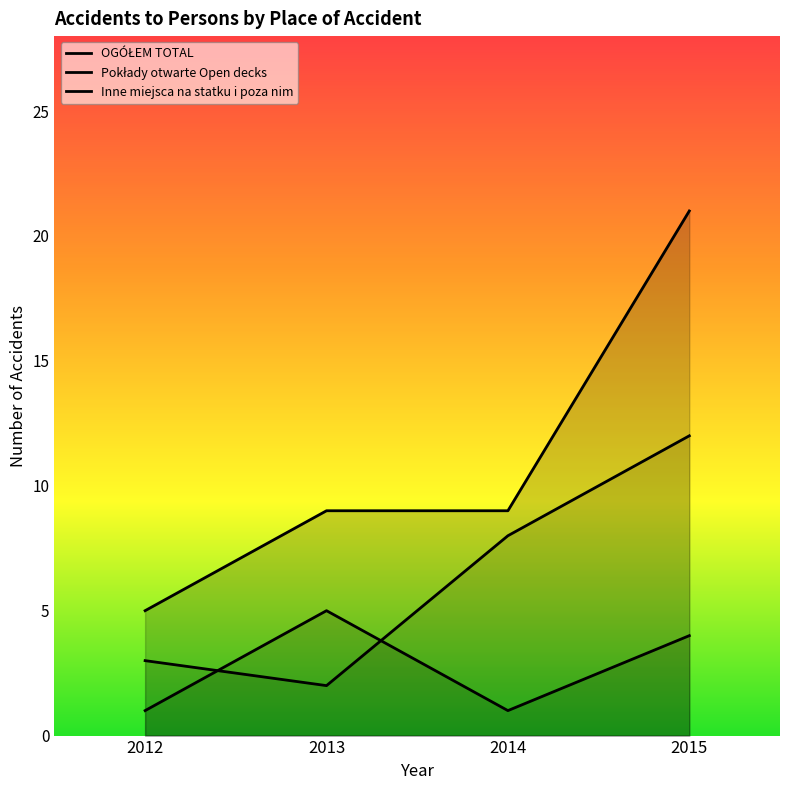

Where does the Pokłady otwarte Open decks series first go above 4?

2013